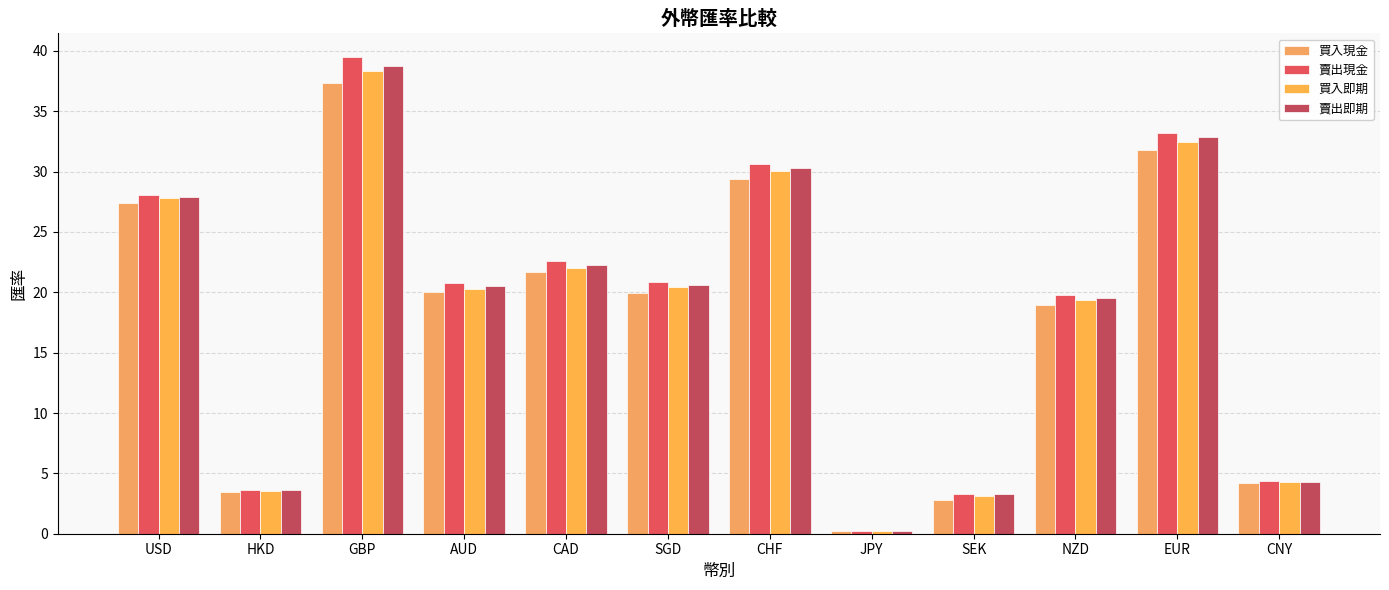

How many groups of bars are there?

12